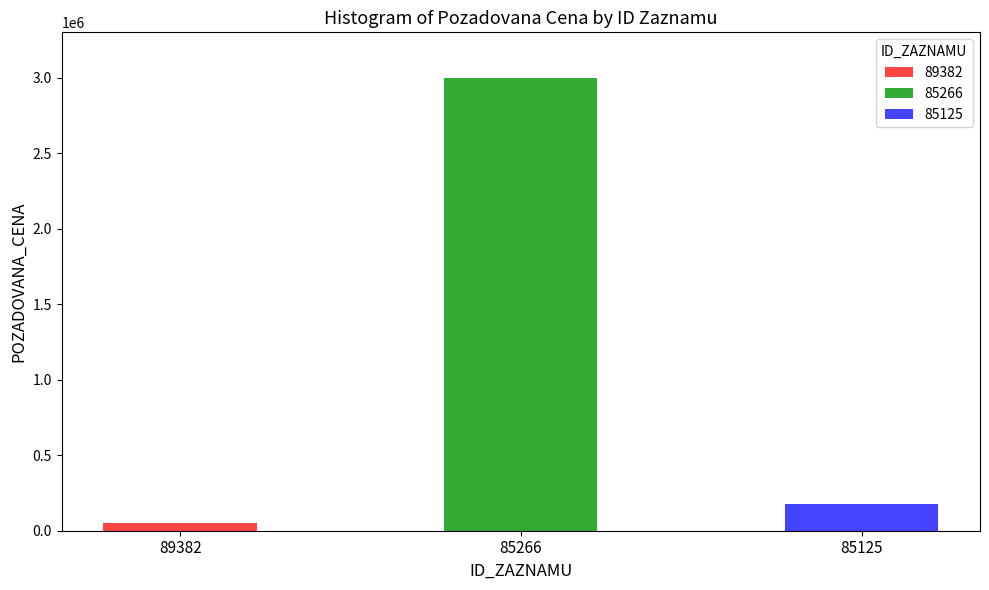

What is the change in value from 85266 to 85125?

-2824675